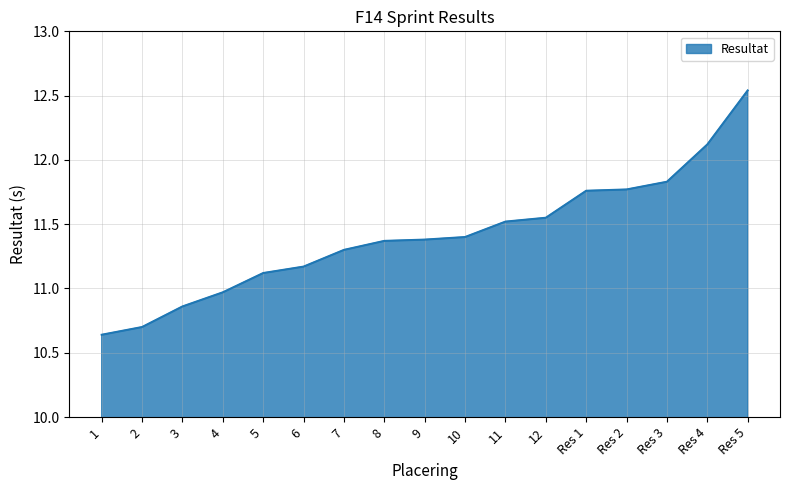

Is it true that the value at Res 3 is 11.8?

True